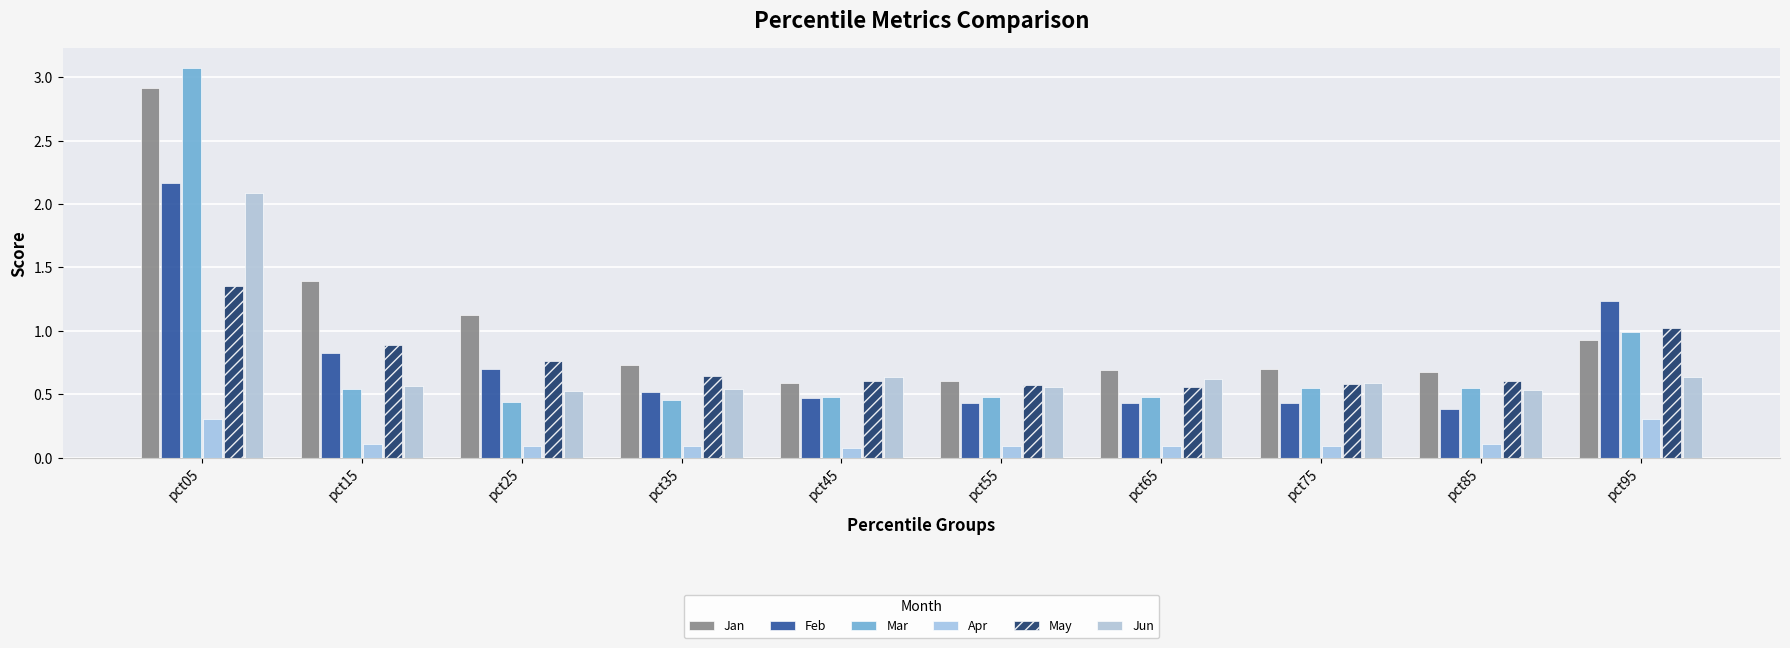

Which series has the largest total across all categories?

Jan